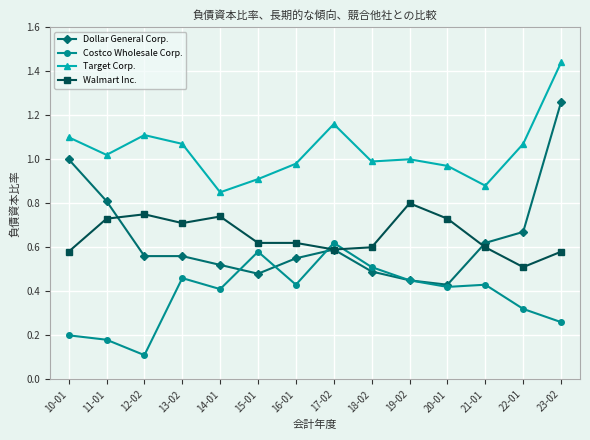

Which label corresponds to the largest value in the chart?

23-02